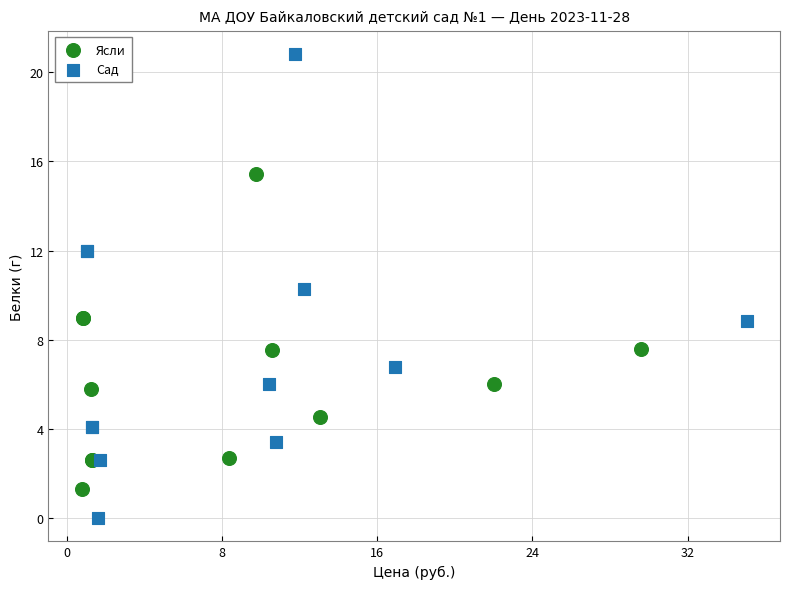

Which series contains the lowest Y value?

Сад